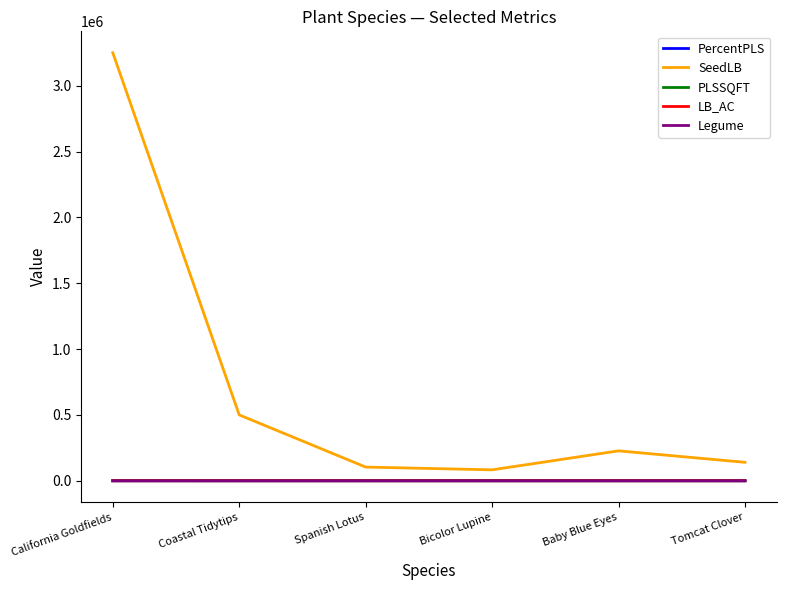

Between California Goldfields and Baby Blue Eyes, which series saw the biggest shift?

SeedLB